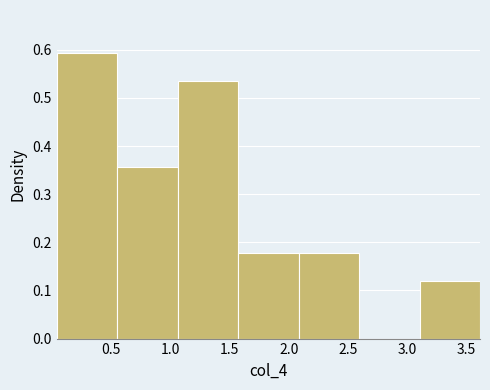

Reading left to right, transcribe this chart: for each bar, give the range it covers on the x-axis and its height. Neither the bar edges nor the heights are printed on the chart, so give them approximately, as read against the axes.

0.05 to 0.55: 0.59
0.55 to 1.05: 0.36
1.05 to 1.55: 0.53
1.55 to 2.10: 0.18
2.10 to 2.60: 0.18
2.60 to 3.10: 0
3.10 to 3.60: 0.12